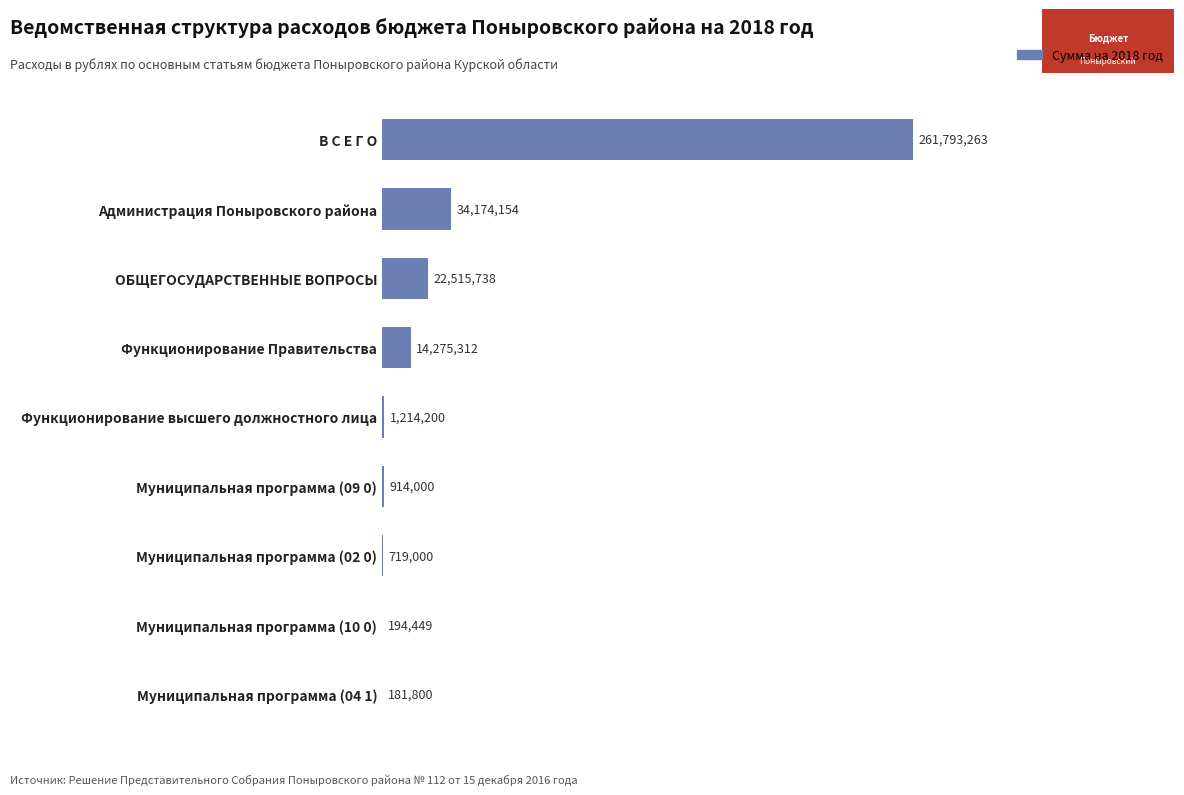

True or false: the data shows 719000 at Муниципальная программа (02 0).

True